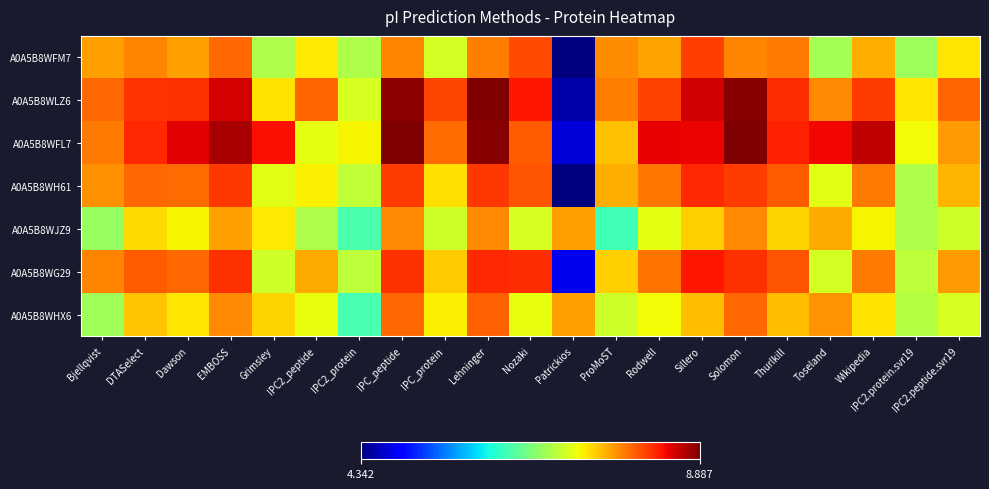

Reading left to right, extract all data points from this chart.

A0A5B8WFM7: Bjellqvist=7.7	DTASelect=7.8	Dawson=7.7	EMBOSS=8.0	Grimsley=6.9	IPC2_peptide=7.4	IPC2_protein=6.9	IPC_peptide=7.8	IPC_protein=7.1	Lehninger=7.9	Nozaki=8.1	Patrickios=4.3	ProMoST=7.8	Rodwell=7.7	Sillero=8.2	Solomon=7.8	Thurlkill=7.9	Toseland=6.8	Wikipedia=7.6	IPC2.protein.svr19=6.8	IPC2.peptide.svr19=7.4
A0A5B8WLZ6: Bjellqvist=8.0	DTASelect=8.2	Dawson=8.2	EMBOSS=8.5	Grimsley=7.4	IPC2_peptide=8.0	IPC2_protein=7.1	IPC_peptide=8.8	IPC_protein=8.1	Lehninger=8.9	Nozaki=8.4	Patrickios=4.5	ProMoST=7.9	Rodwell=8.2	Sillero=8.6	Solomon=8.8	Thurlkill=8.3	Toseland=7.8	Wikipedia=8.2	IPC2.protein.svr19=7.4	IPC2.peptide.svr19=8.0
A0A5B8WFL7: Bjellqvist=7.9	DTASelect=8.3	Dawson=8.5	EMBOSS=8.7	Grimsley=8.4	IPC2_peptide=7.2	IPC2_protein=7.3	IPC_peptide=8.9	IPC_protein=8.0	Lehninger=8.8	Nozaki=8.0	Patrickios=4.7	ProMoST=7.5	Rodwell=8.5	Sillero=8.4	Solomon=8.9	Thurlkill=8.3	Toseland=8.4	Wikipedia=8.6	IPC2.protein.svr19=7.3	IPC2.peptide.svr19=7.7
A0A5B8WH61: Bjellqvist=7.8	DTASelect=8.0	Dawson=8.0	EMBOSS=8.2	Grimsley=7.2	IPC2_peptide=7.3	IPC2_protein=7.0	IPC_peptide=8.2	IPC_protein=7.4	Lehninger=8.2	Nozaki=8.1	Patrickios=4.4	ProMoST=7.6	Rodwell=7.9	Sillero=8.3	Solomon=8.2	Thurlkill=8.0	Toseland=7.2	Wikipedia=7.9	IPC2.protein.svr19=6.9	IPC2.peptide.svr19=7.6
A0A5B8WJZ9: Bjellqvist=6.8	DTASelect=7.4	Dawson=7.3	EMBOSS=7.7	Grimsley=7.4	IPC2_peptide=6.9	IPC2_protein=6.3	IPC_peptide=7.8	IPC_protein=7.1	Lehninger=7.8	Nozaki=7.1	Patrickios=7.7	ProMoST=6.3	Rodwell=7.2	Sillero=7.5	Solomon=7.8	Thurlkill=7.5	Toseland=7.7	Wikipedia=7.3	IPC2.protein.svr19=6.9	IPC2.peptide.svr19=7.1
A0A5B8WG29: Bjellqvist=7.8	DTASelect=8.0	Dawson=8.0	EMBOSS=8.2	Grimsley=7.1	IPC2_peptide=7.7	IPC2_protein=7.0	IPC_peptide=8.2	IPC_protein=7.5	Lehninger=8.3	Nozaki=8.3	Patrickios=4.8	ProMoST=7.5	Rodwell=7.9	Sillero=8.4	Solomon=8.2	Thurlkill=8.1	Toseland=7.1	Wikipedia=7.9	IPC2.protein.svr19=7.0	IPC2.peptide.svr19=7.7
A0A5B8WHX6: Bjellqvist=6.8	DTASelect=7.5	Dawson=7.4	EMBOSS=7.8	Grimsley=7.5	IPC2_peptide=7.2	IPC2_protein=6.3	IPC_peptide=8.0	IPC_protein=7.3	Lehninger=8.0	Nozaki=7.2	Patrickios=7.7	ProMoST=7.1	Rodwell=7.3	Sillero=7.6	Solomon=8.0	Thurlkill=7.6	Toseland=7.8	Wikipedia=7.4	IPC2.protein.svr19=6.9	IPC2.peptide.svr19=7.1